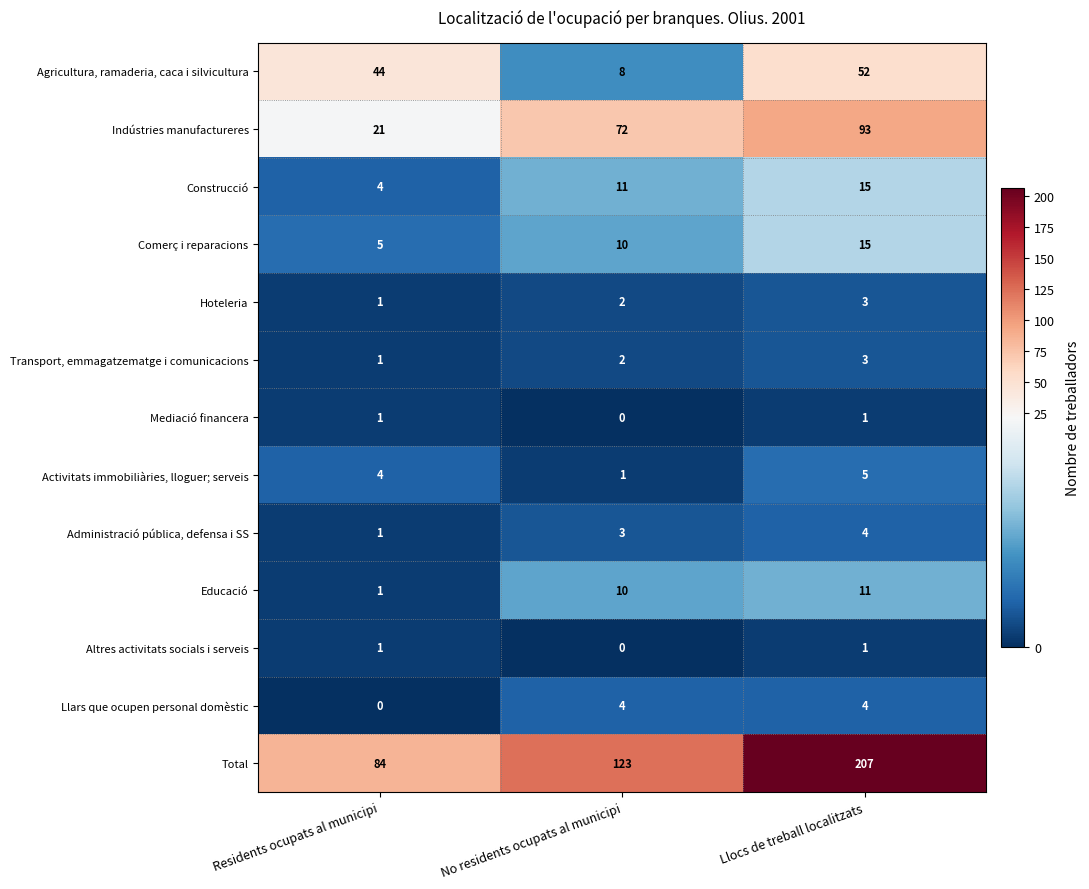

Count the Llars que ocupen personal domèstic values in the range 0 to 4.

3